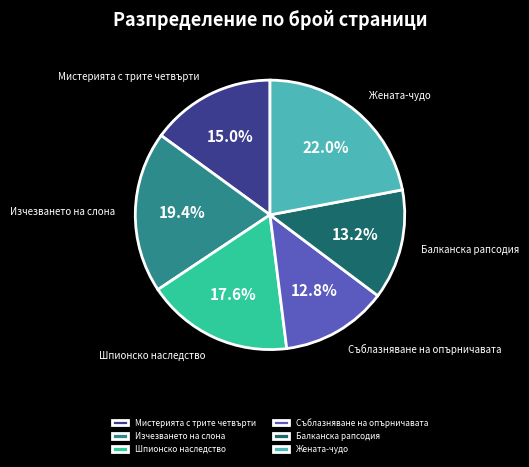

Count the number of slices in the pie.

6